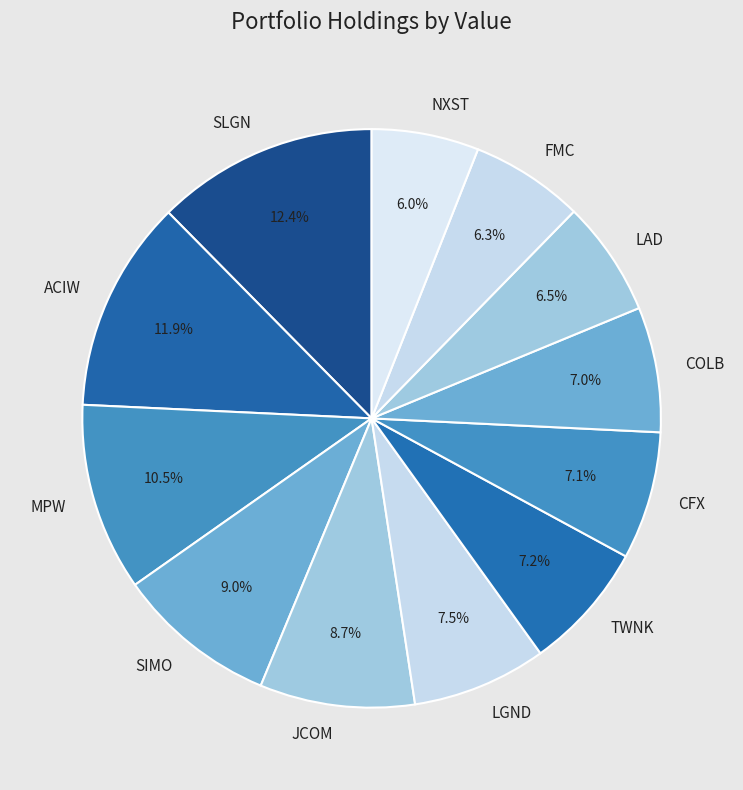

Count the number of slices in the pie.

12